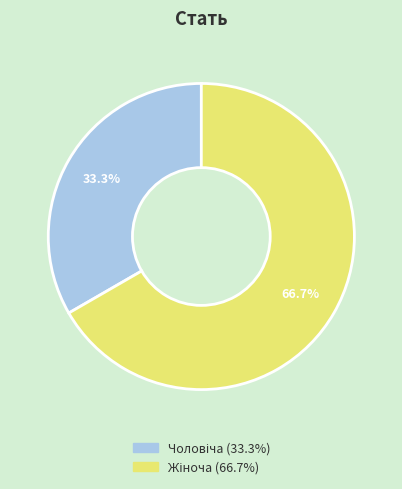

Is there a majority slice in this chart?

Yes